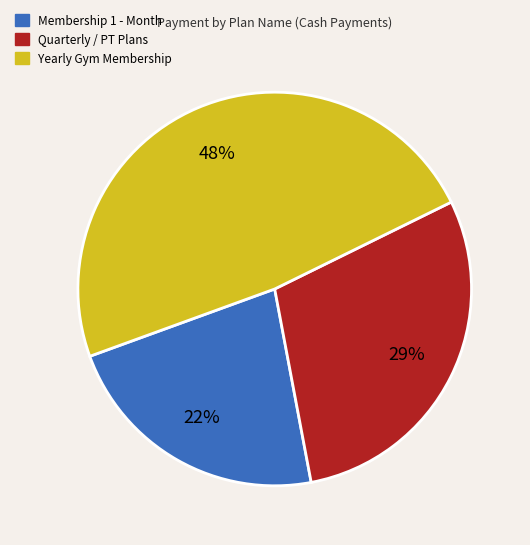

To the nearest percent, what is the difference between the largest and smallest slice percentages?

26%